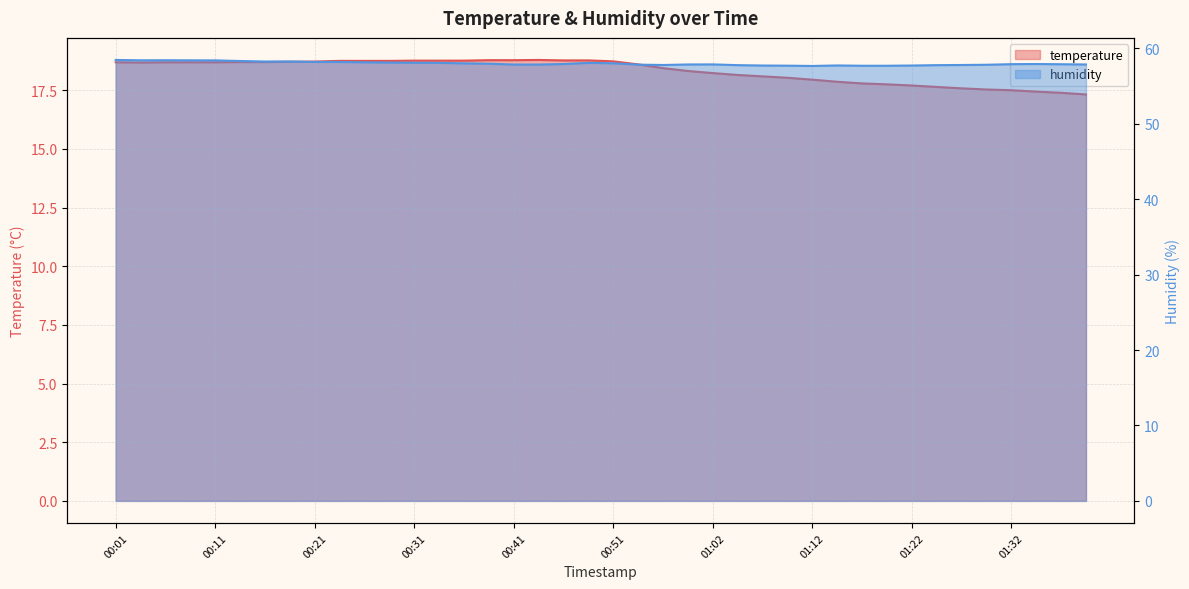

True or false: temperature and humidity intersect in this chart.

False